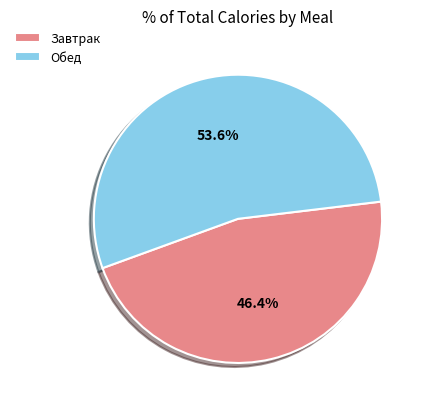

Is there a majority slice in this chart?

Yes